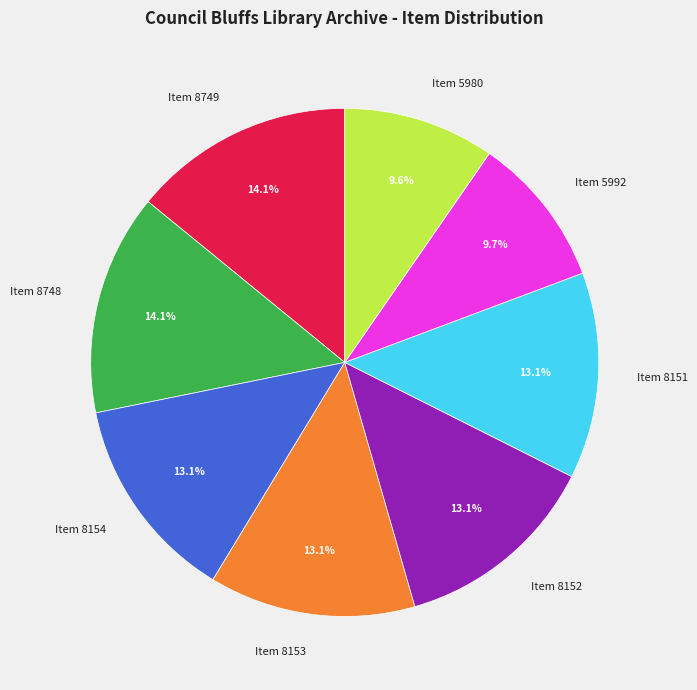

Is there a majority slice in this chart?

No